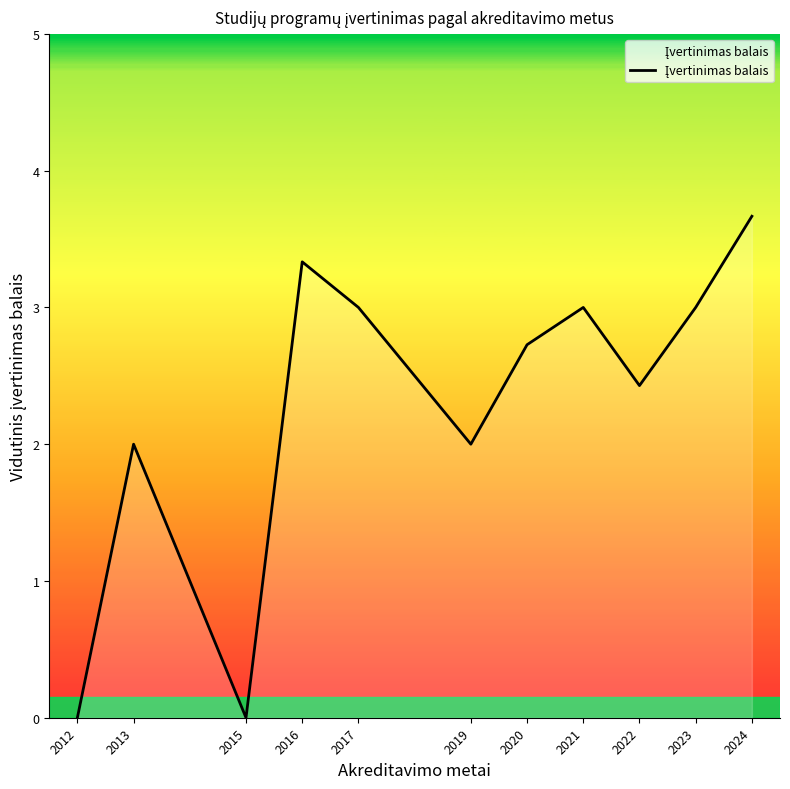

What is the average value?

2.3